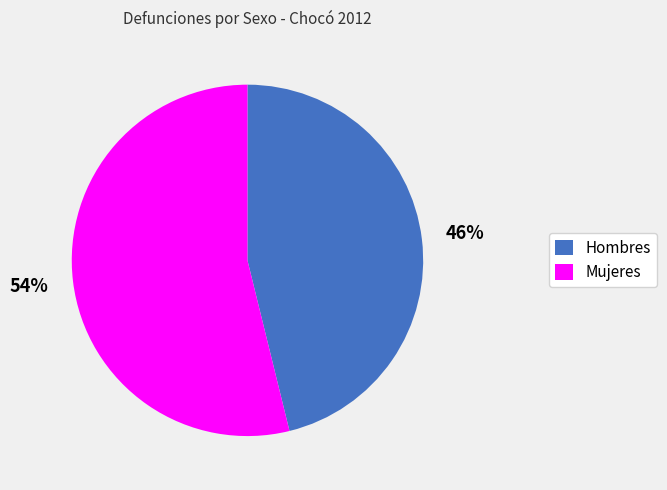

To the nearest percent, what percentage of the pie is Mujeres?

54%